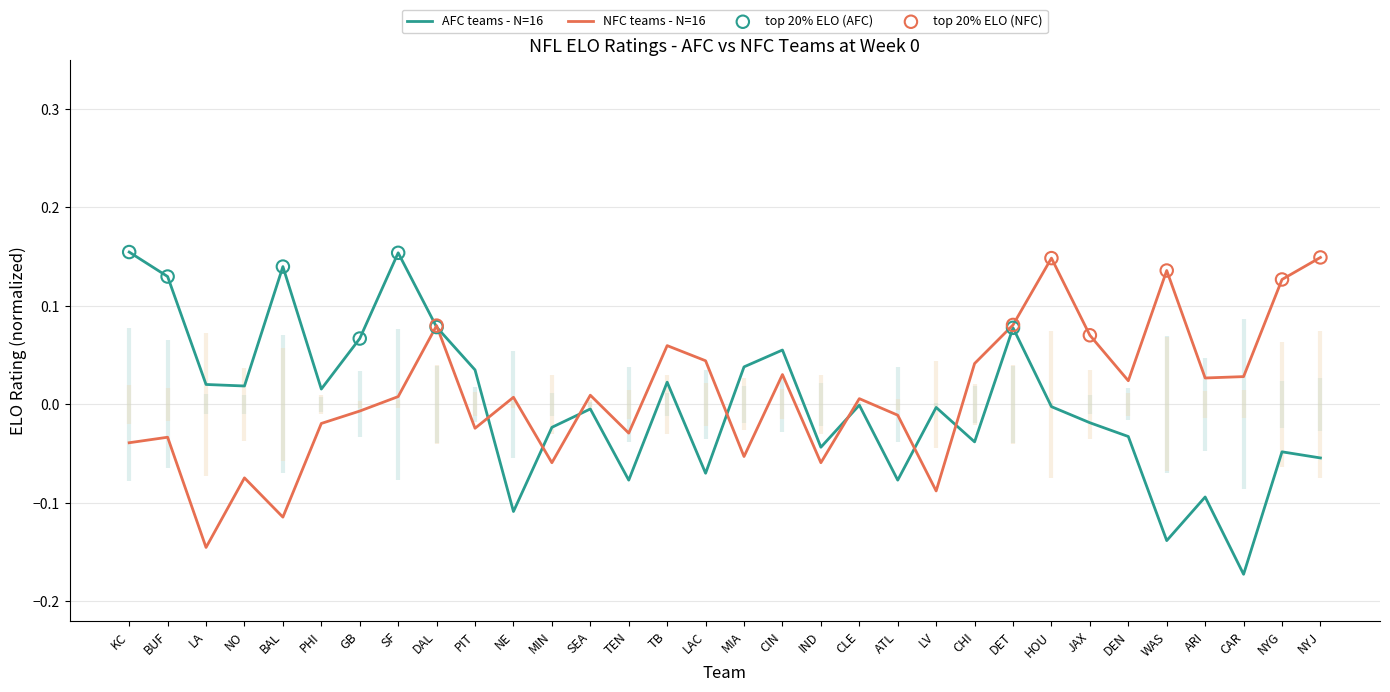

Which has a higher value, HOU or DAL?

DAL